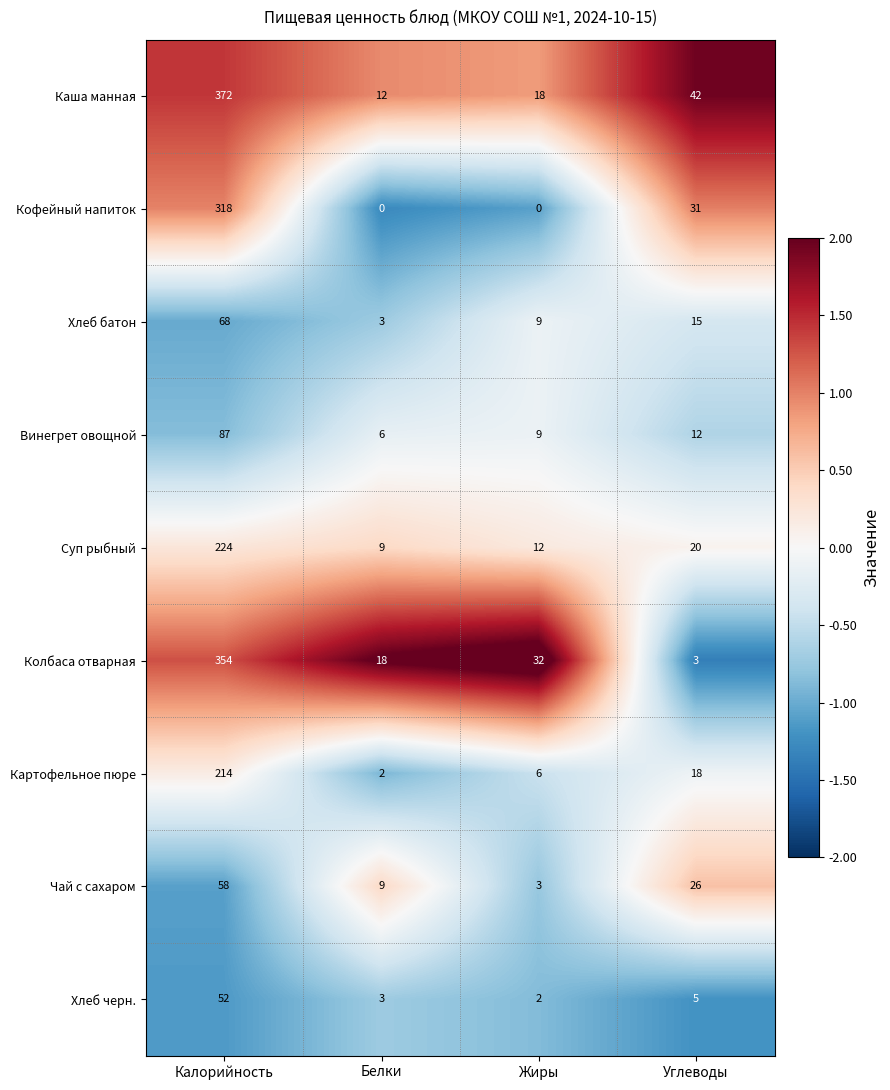

Which label corresponds to the largest value in the chart?

Калорийность